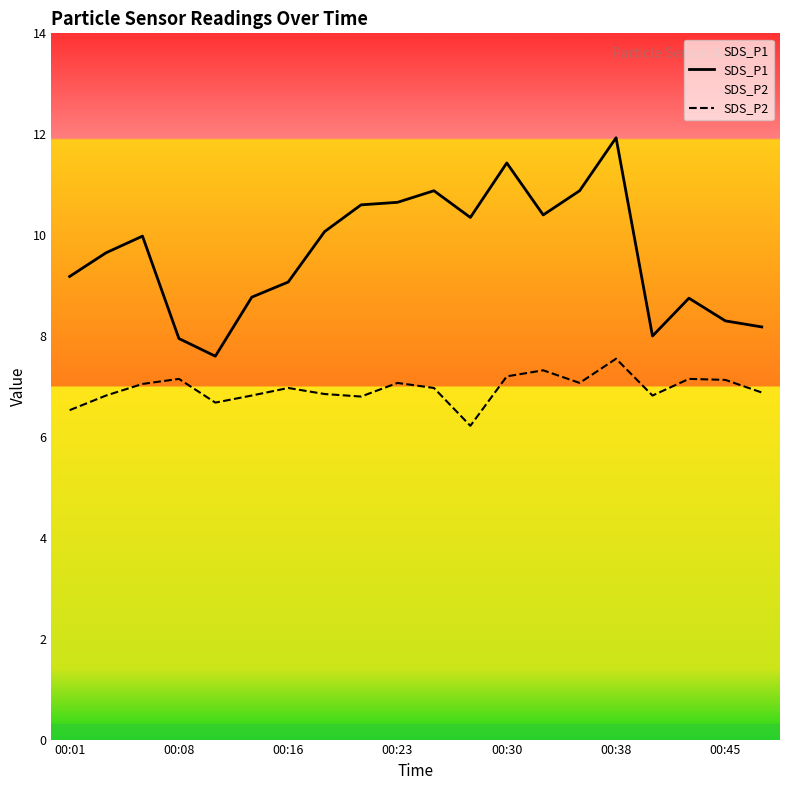

What is the total value across all series at 00:16?

16.0